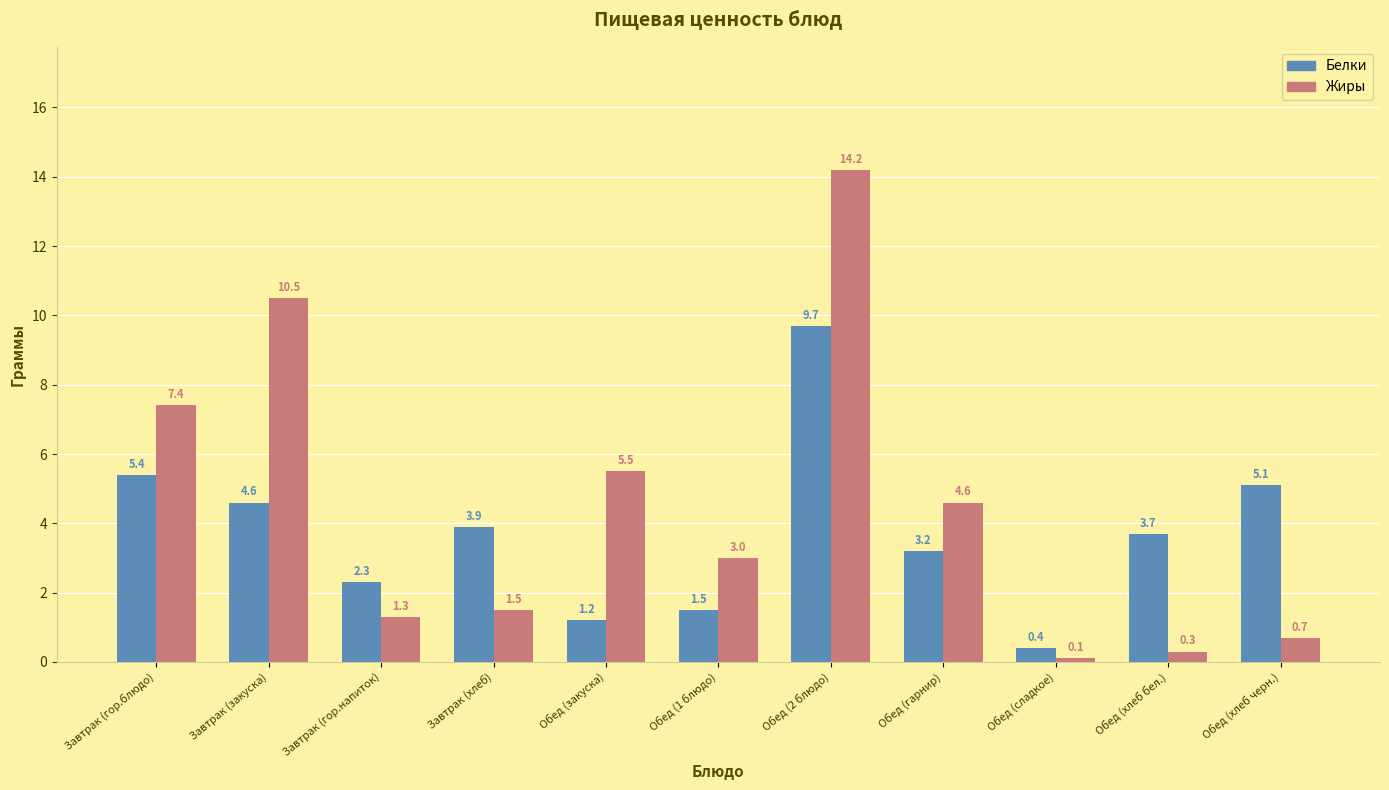

List the series in order of their peak value, lowest first.

Белки, Жиры